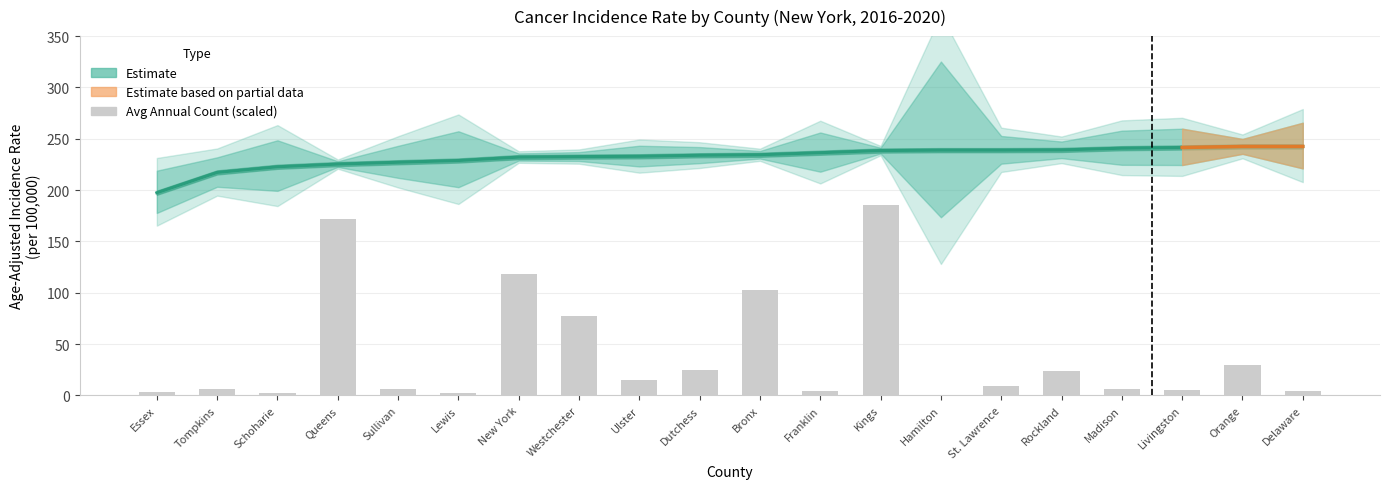

Read the Avg Annual Count (scaled) value at Schoharie.

2.5